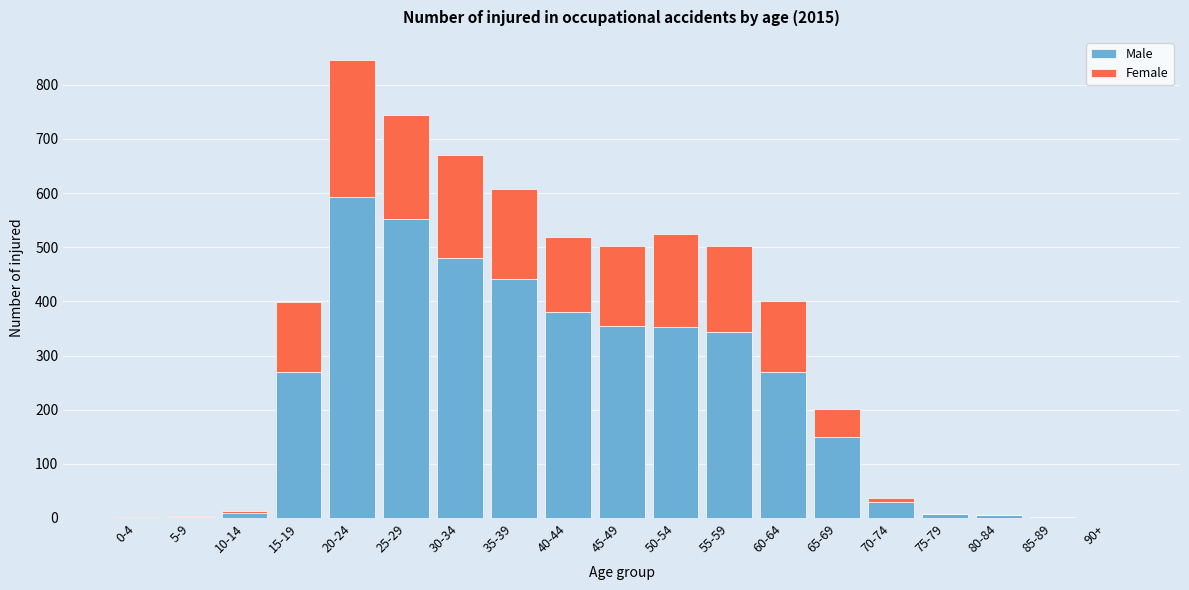

At which label does Male reach its peak?

20-24